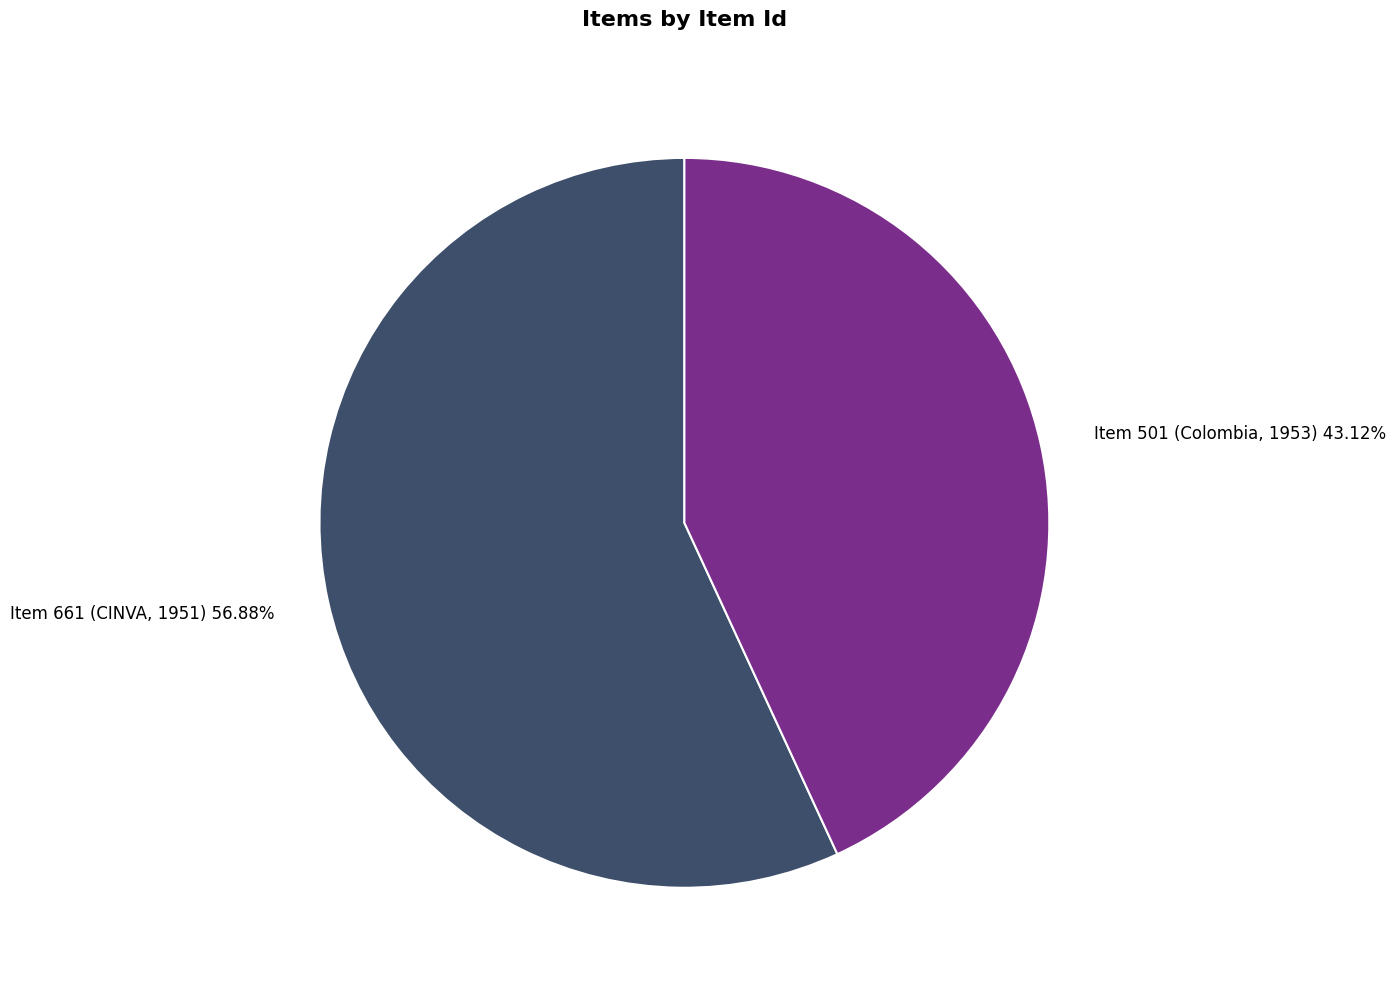

To the nearest percent, what is the difference between the largest and smallest slice percentages?

14%